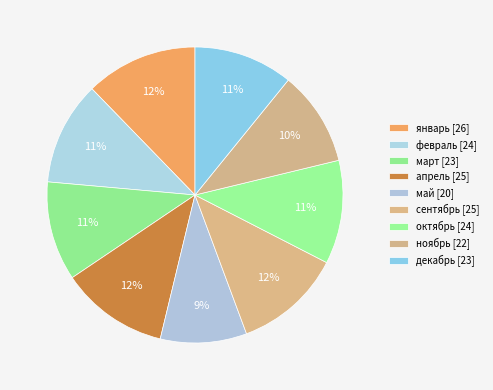

How many segments does this pie chart have?

9